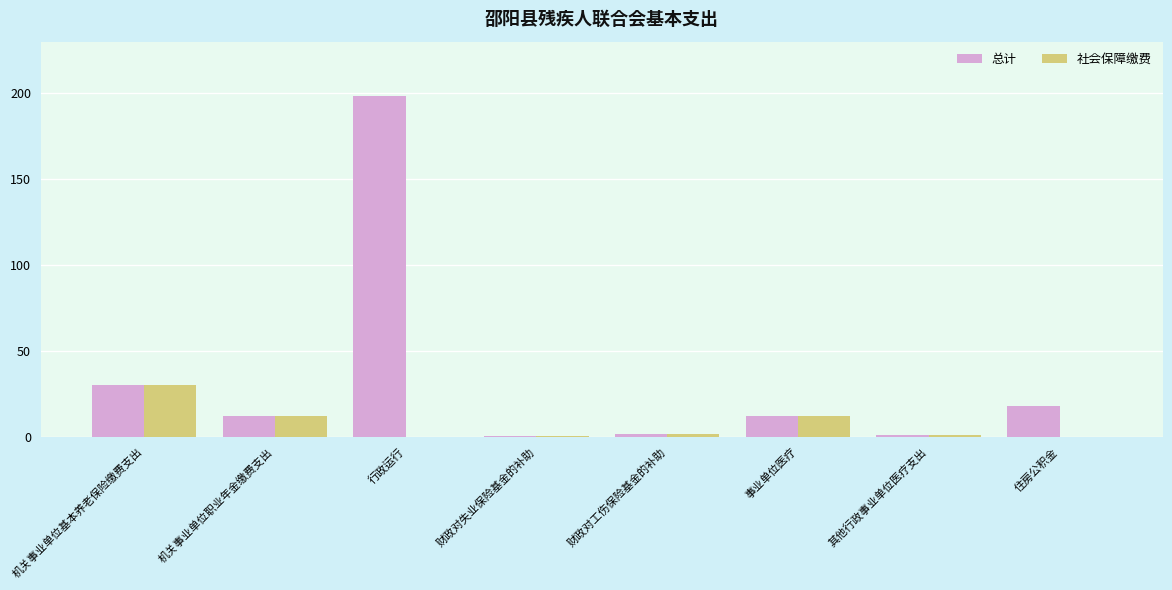

Which series has the widest spread of values?

总计